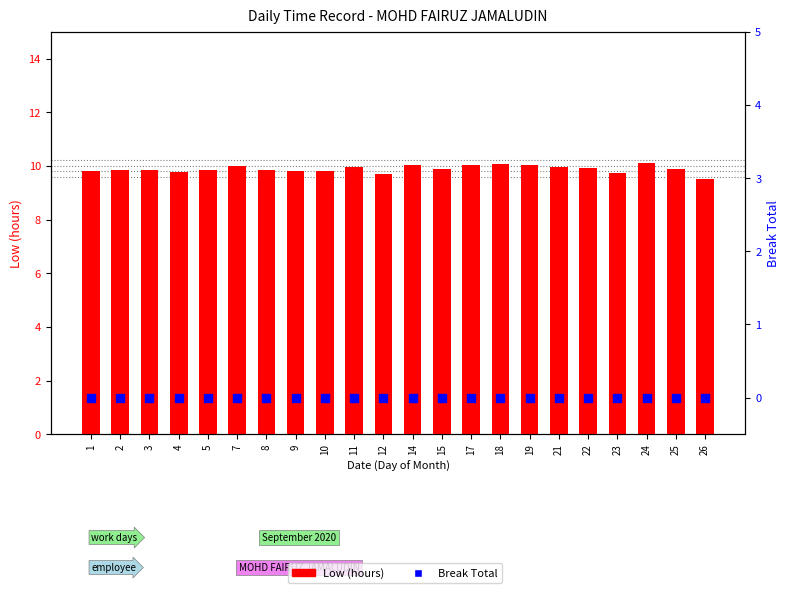

Which series contains the lowest Y value?

Break Total